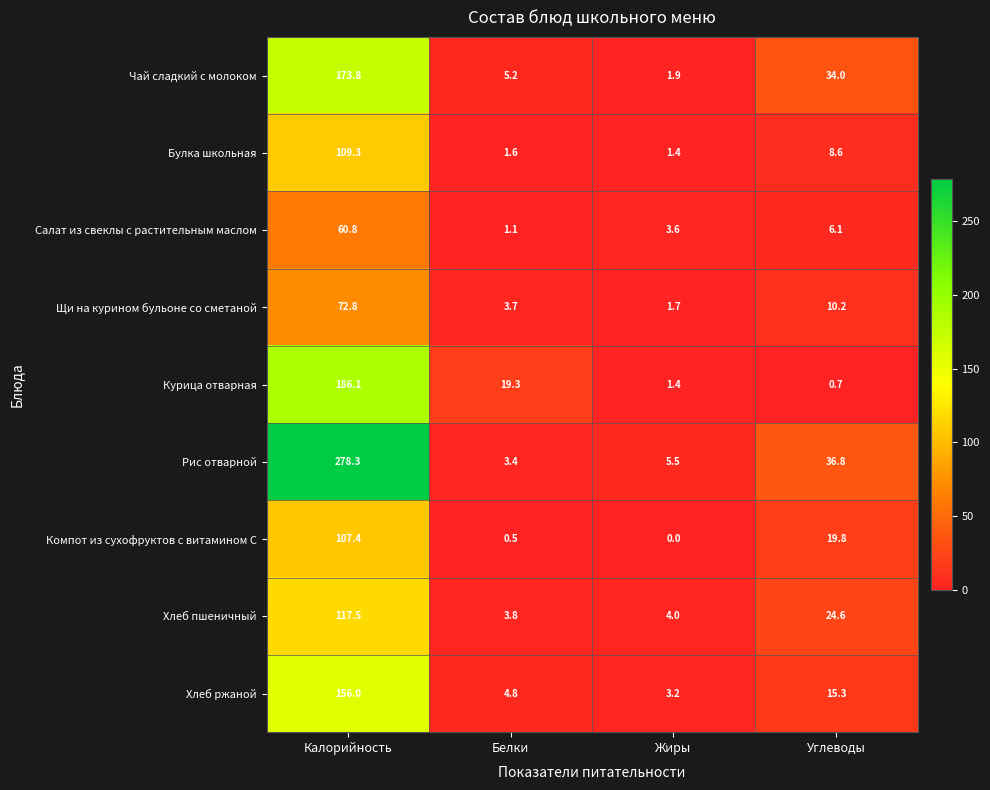

What is the difference between the second highest and minimum values in the Салат из свеклы с растительным маслом series?

5.0